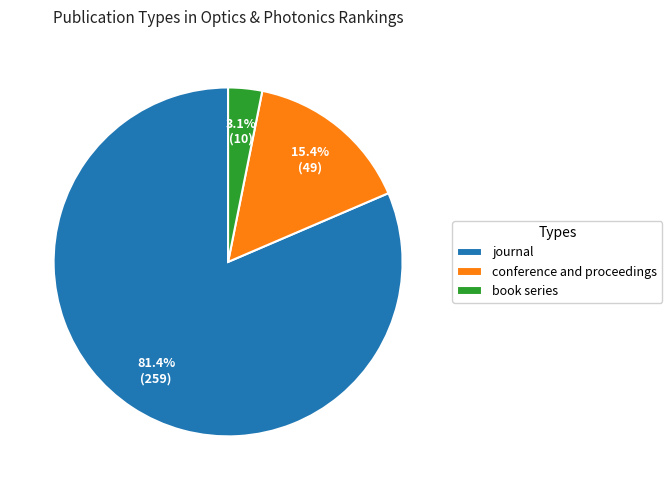

The conference and proceedings slice represents 2% of the pie. True or false?

False